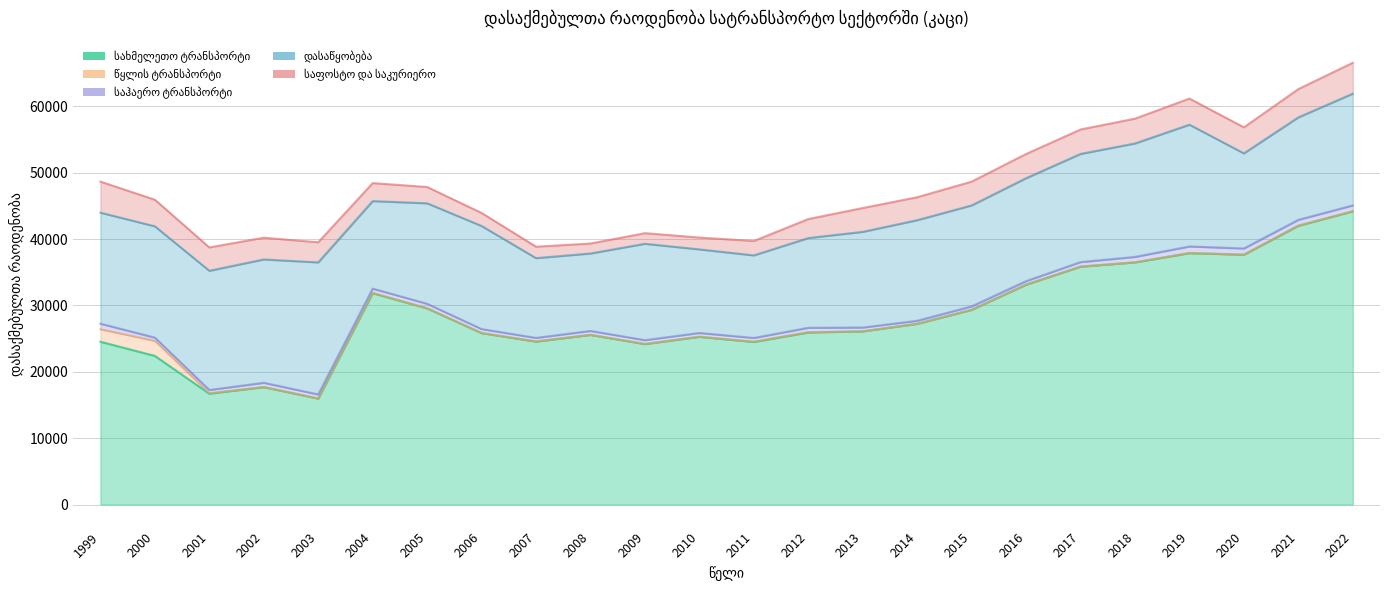

What is the difference between the highest and lowest values at 2022?

44144.0